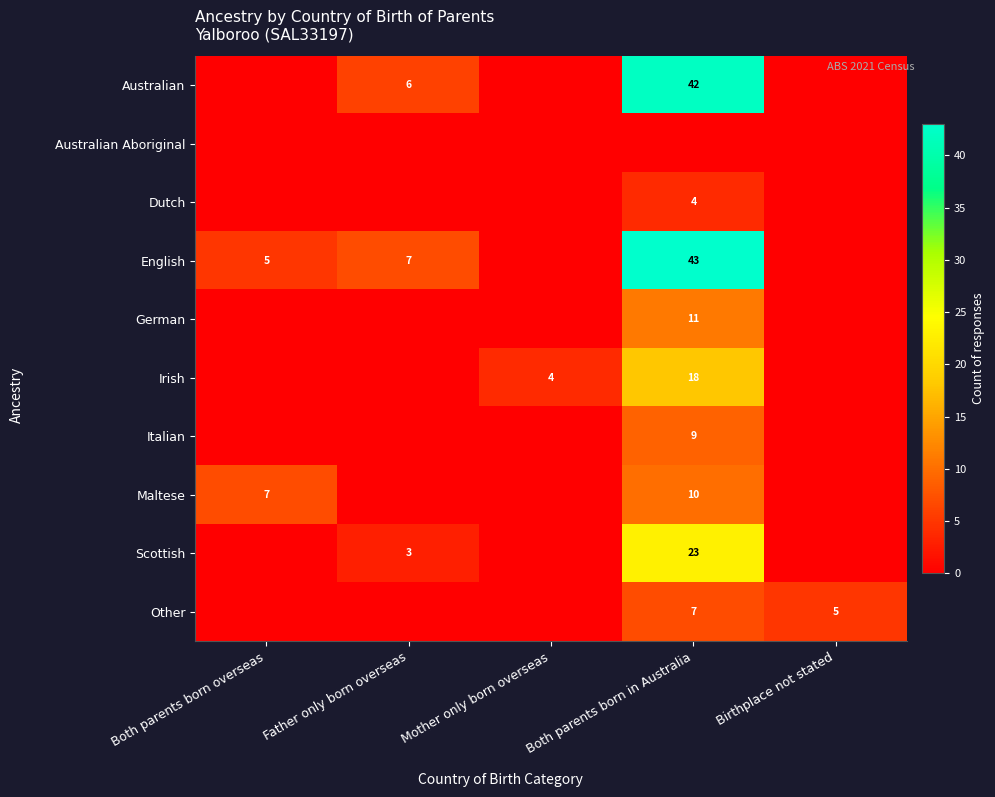

The Australian series shows 8 at Father only born overseas. True or false?

False